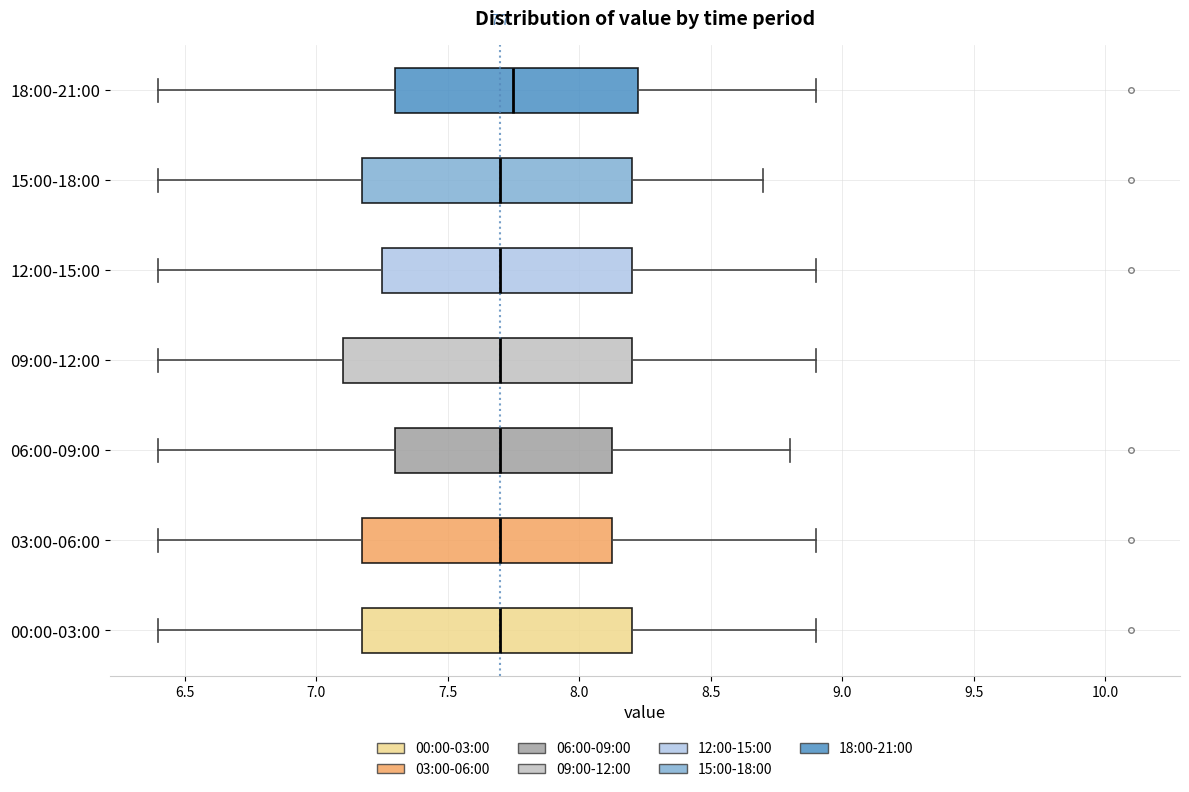

Comparing the boxes themselves (not the whiskers), which one is the widest?

09:00-12:00